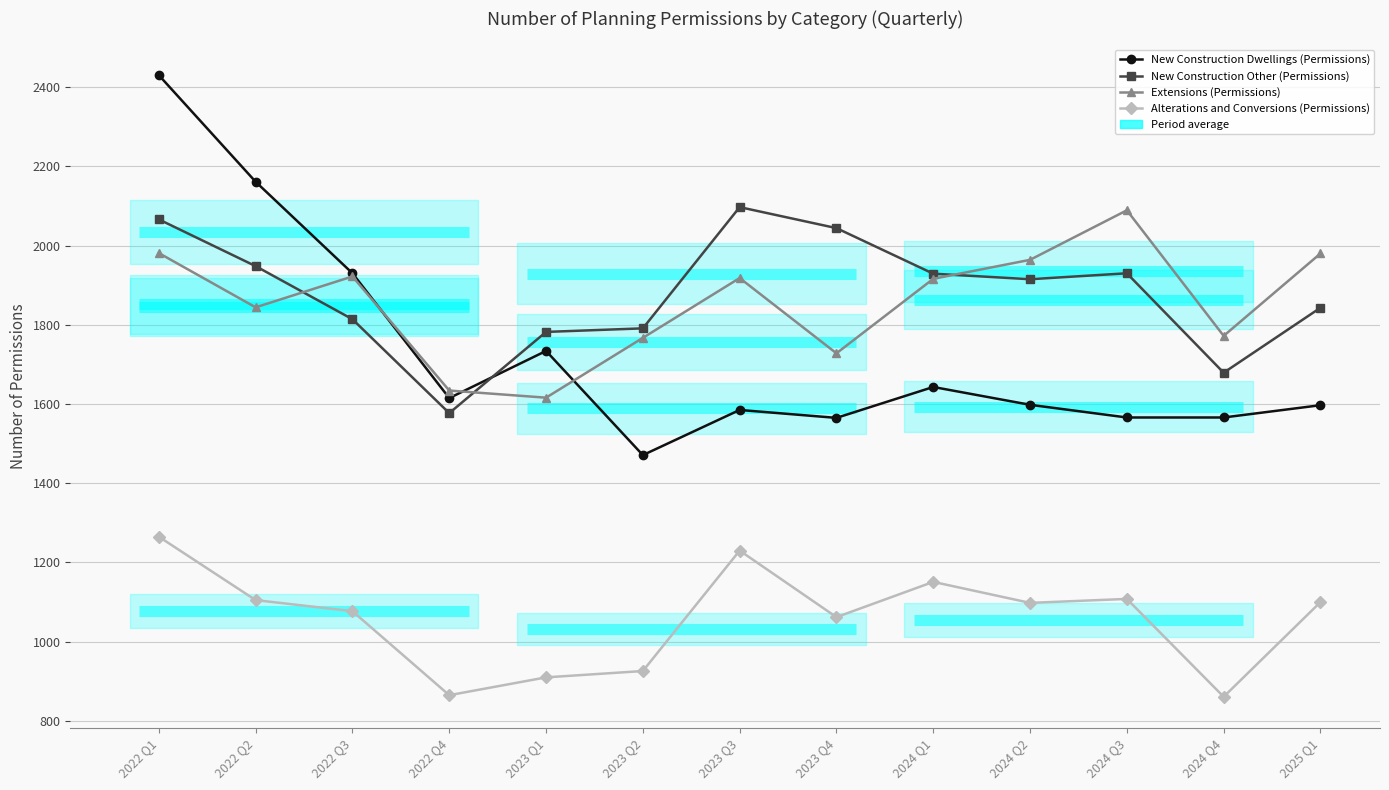

List the series in order of their peak value, highest first.

New Construction Dwellings (Permissions), New Construction Other (Permissions), Extensions (Permissions), Alterations and Conversions (Permissions)